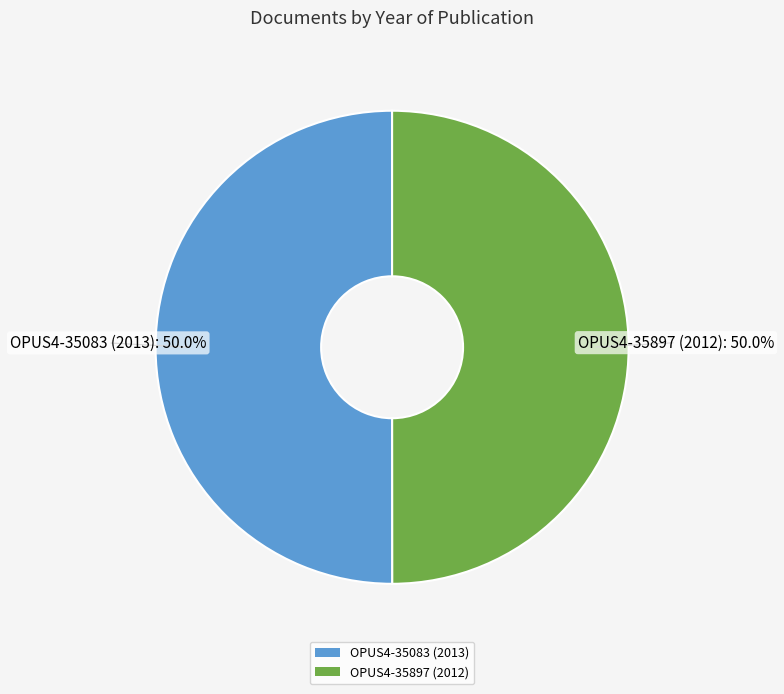

Approximately how many times larger is the value at OPUS4-35897 (2012) compared to OPUS4-35083 (2013)?

1.0